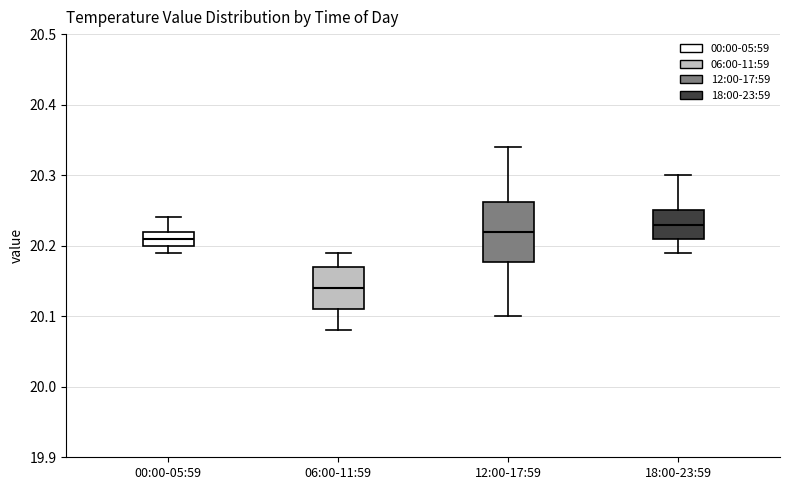

Where does the lower whisker of the box for 06:00-11:59 end on the y-axis? The values are not printed on the chart, so give them approximately, as read against the axis.

20.08